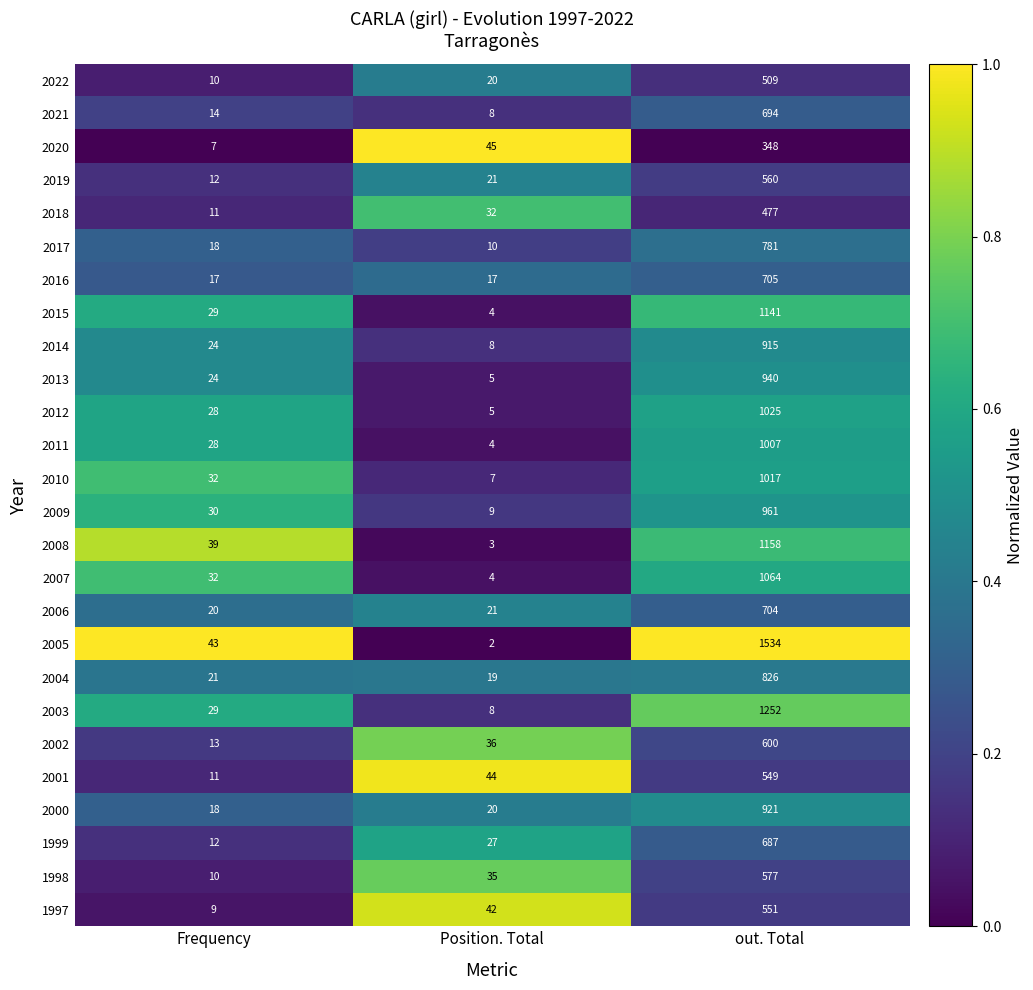

What is the sum of all 1999 values?

726